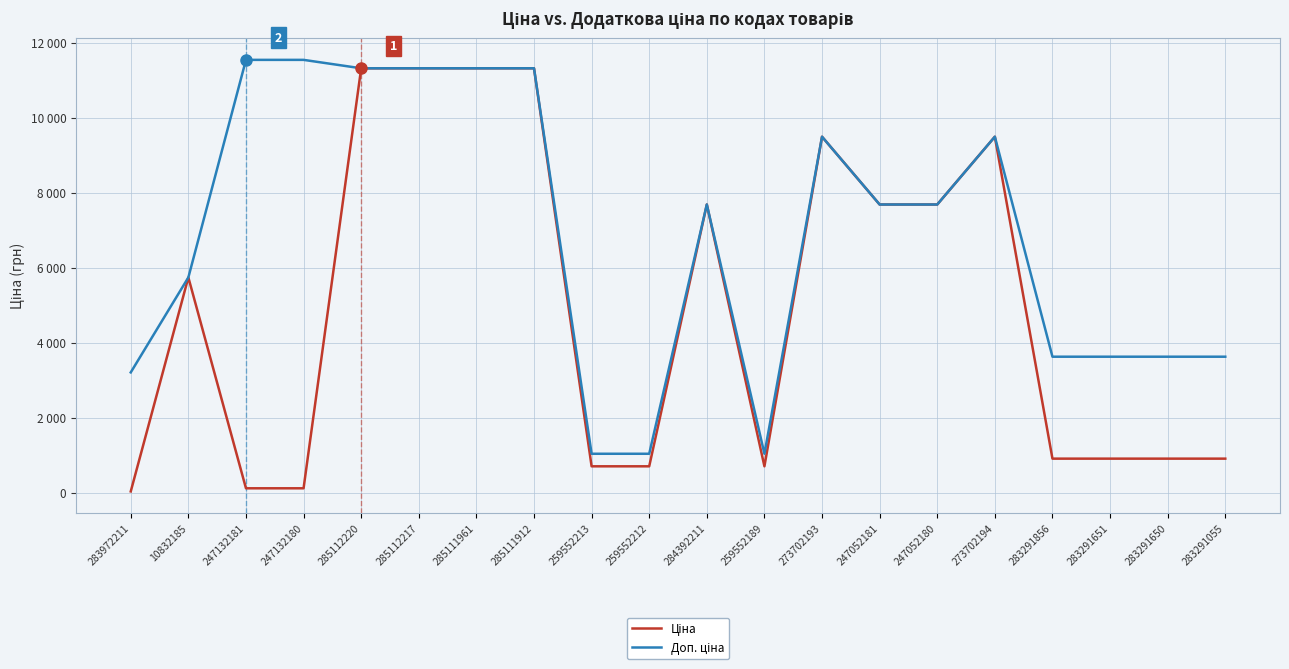

Reading right to left, list all the values displayed in this chart.

Ціна: 283291055=905.9	283291650=905.9	283291651=905.9	283291856=905.9	273702194=9488.2	247052180=7680.9	247052181=7680.9	273702193=9488.2	259552189=701.4	284392211=7680.9	259552212=701.4	259552213=701.4	285111912=11312.5	285111961=11312.5	285112217=11312.5	285112220=11312.5	247132180=115.4	247132181=115.4	10832185=5736.9	283972211=32.0
Доп. ціна: 283291055=3623.4	283291650=3623.4	283291651=3623.4	283291856=3623.4	273702194=9488.2	247052180=7680.9	247052181=7680.9	273702193=9488.2	259552189=1036.0	284392211=7680.9	259552212=1036.0	259552213=1036.0	285111912=11312.5	285111961=11312.5	285112217=11312.5	285112220=11312.5	247132180=11537.0	247132181=11537.0	10832185=5736.9	283972211=3205.0